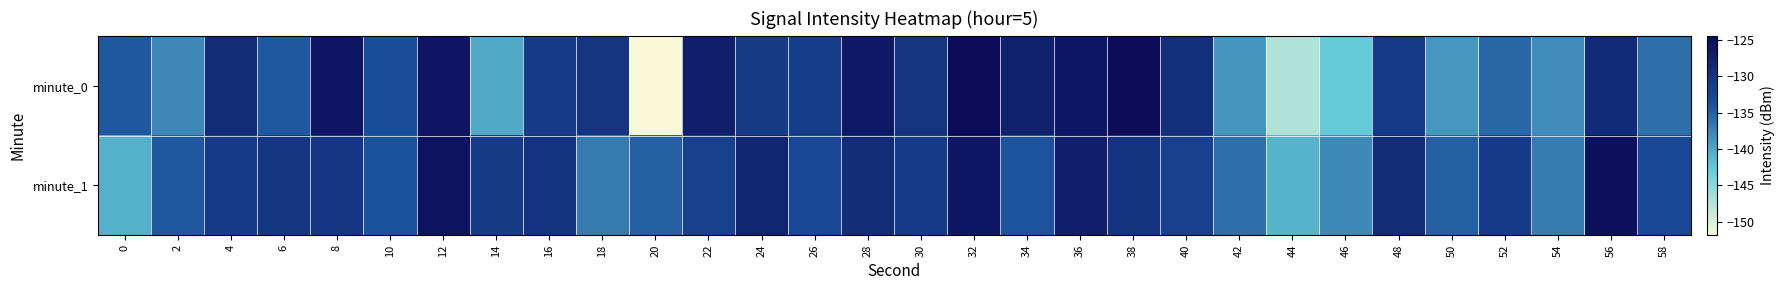

List the series in order of their overall mean, highest first.

minute_1, minute_0